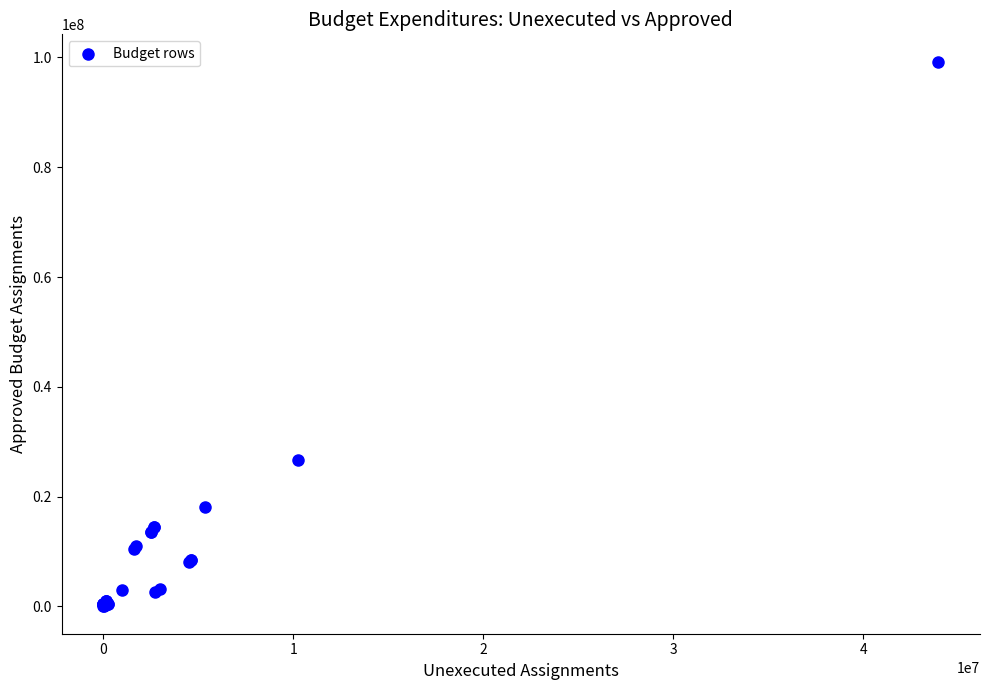

What Y value in the scatter plot is closest to 49619055?

26613934.0